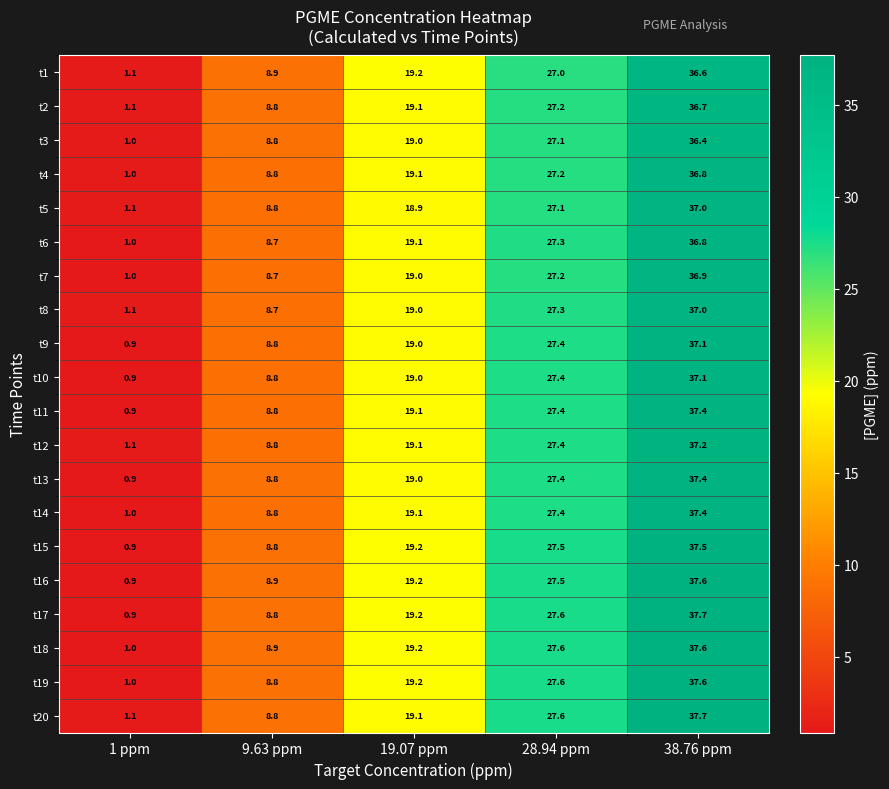

What is the average value of the t18 series?

18.9